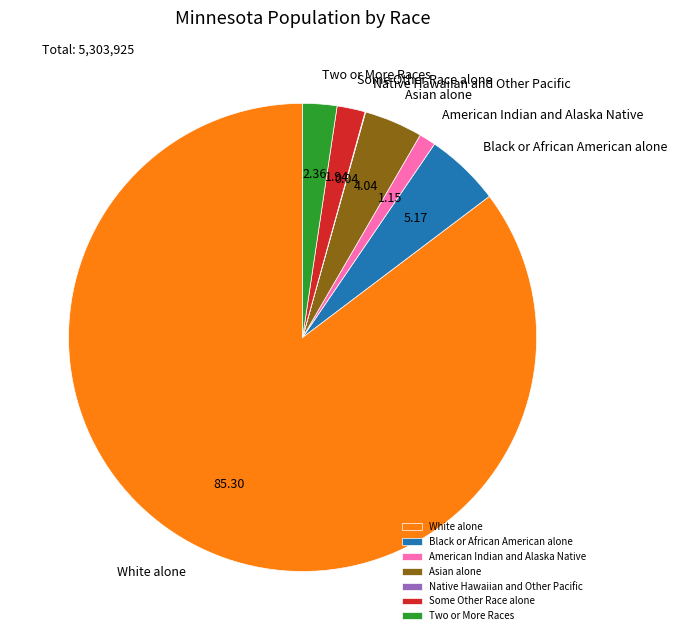

Which slice is the largest?

White alone